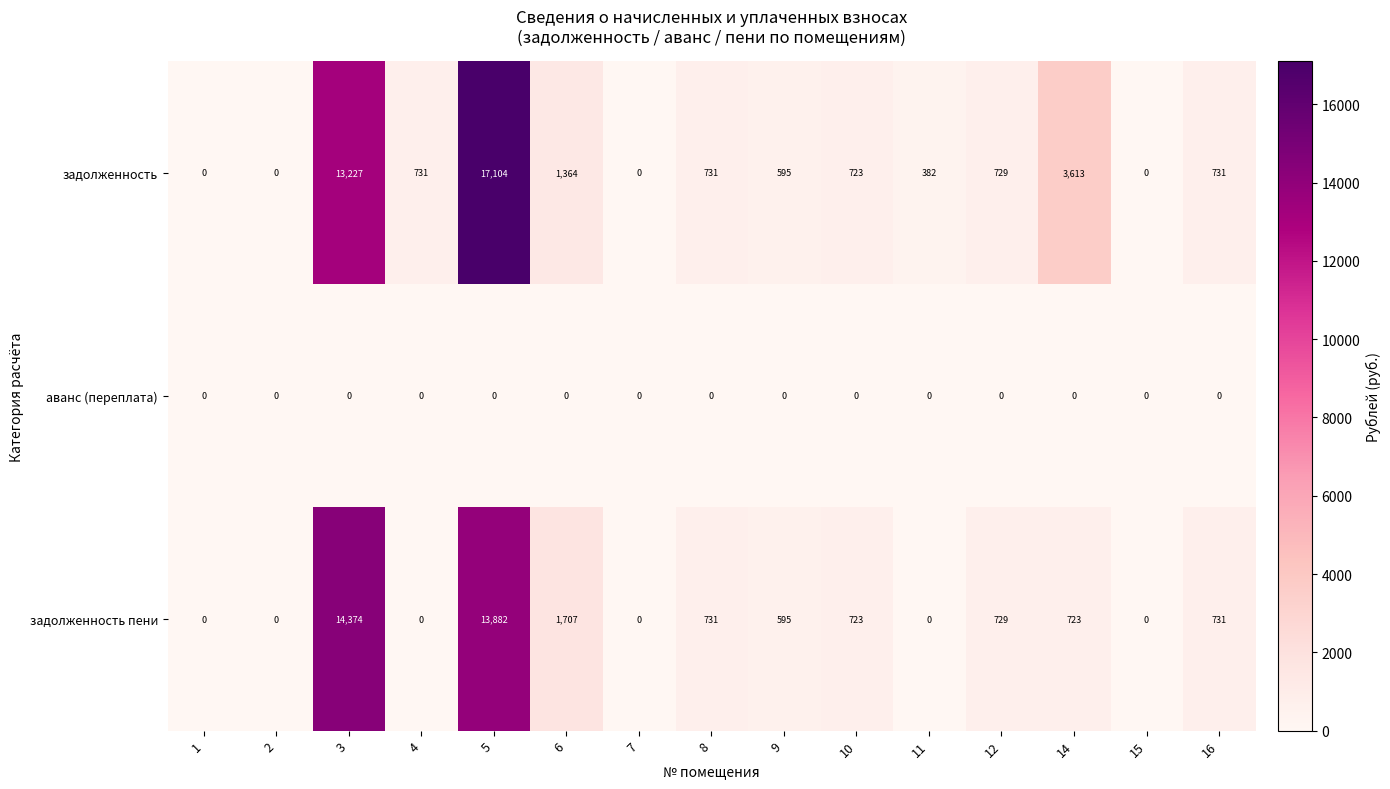

Rank the series at 14 from highest to lowest value.

задолженность, задолженность пени, аванс (переплата)